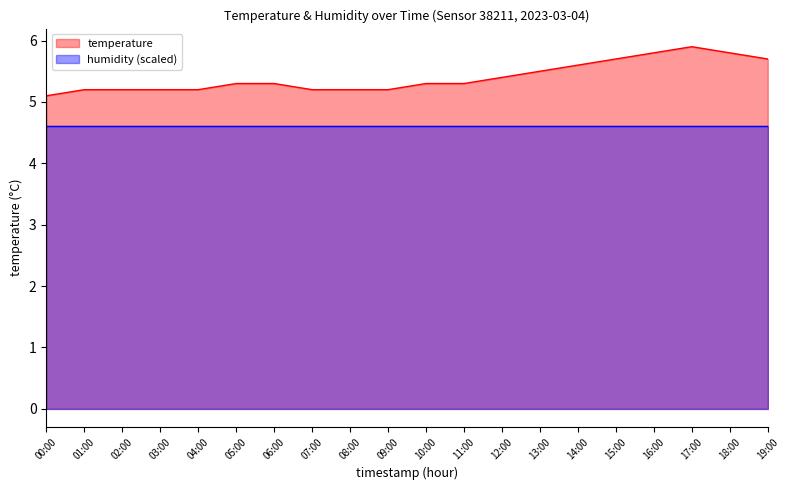

What is the value of the 4th point from the left?

5.2